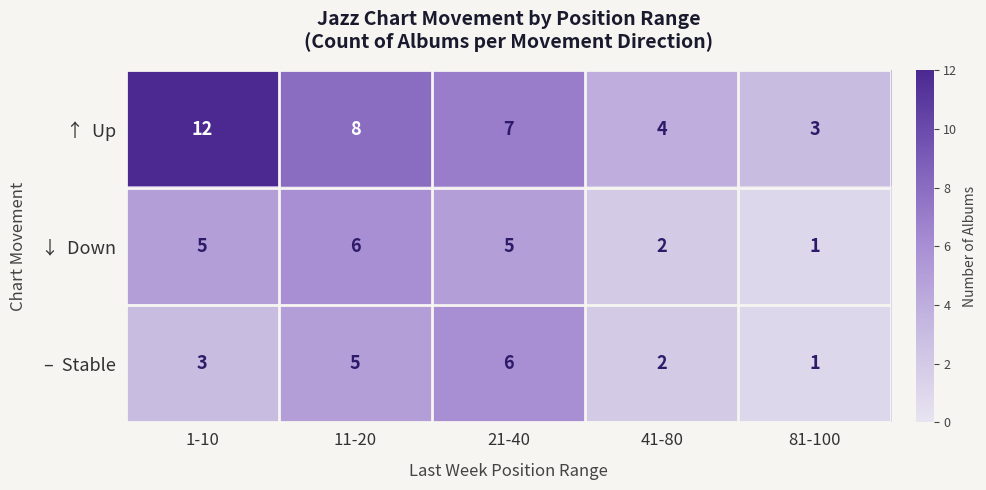

How many categories are shown in the chart?

5